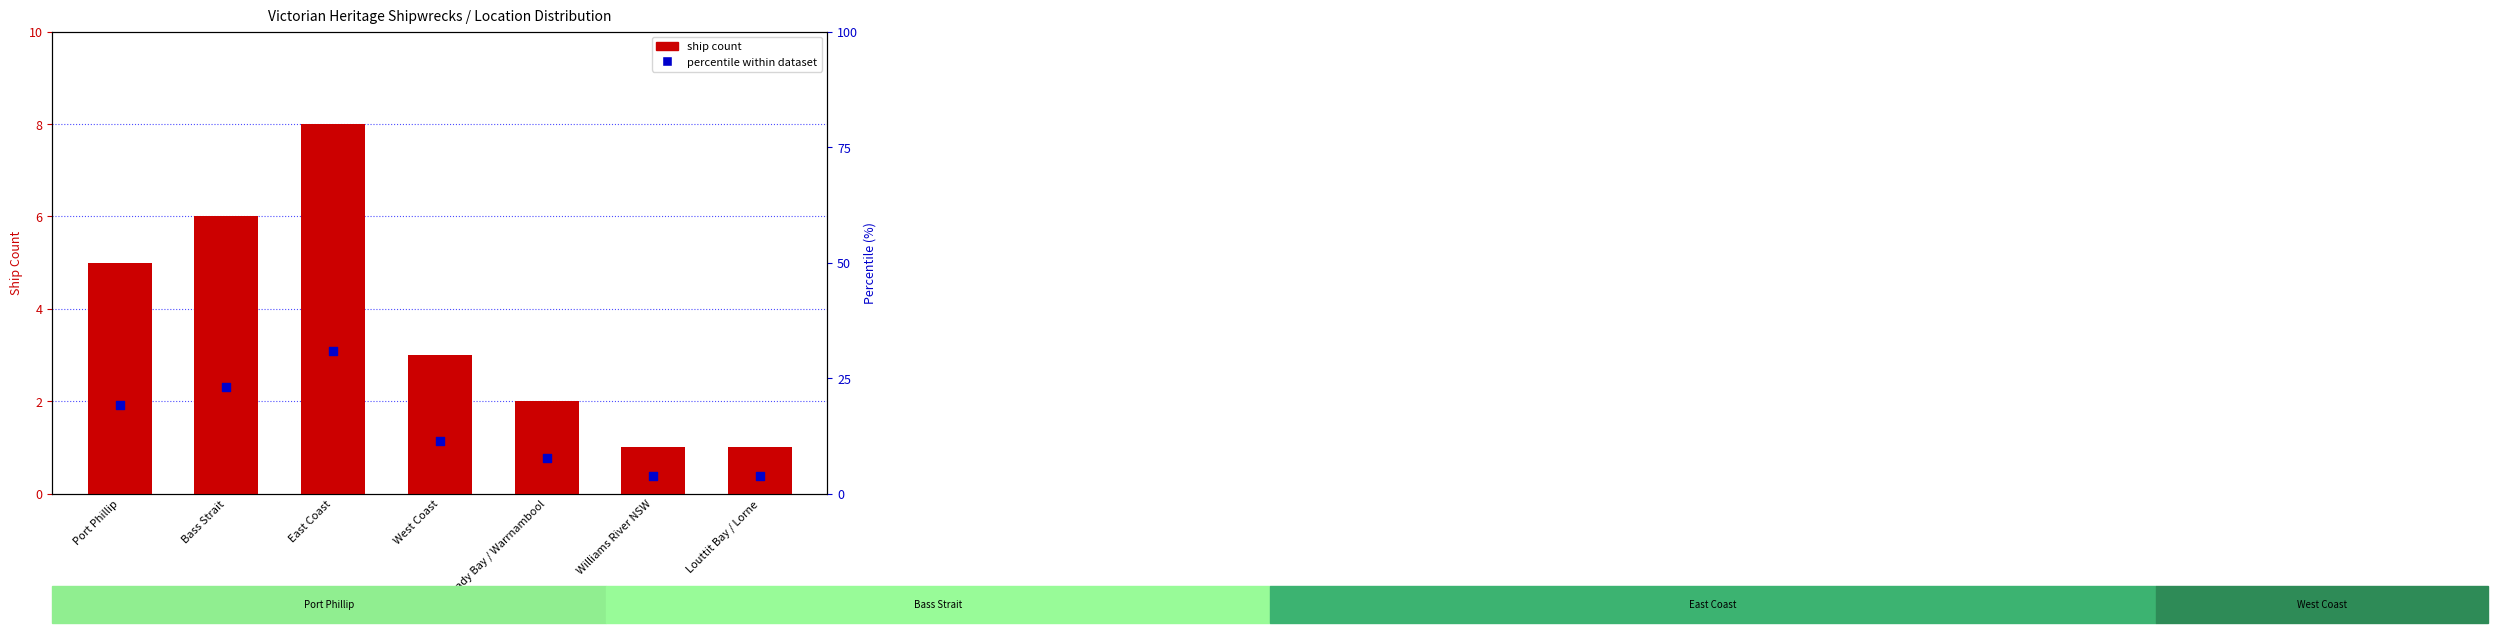

Which series contains the lowest Y value?

ship count